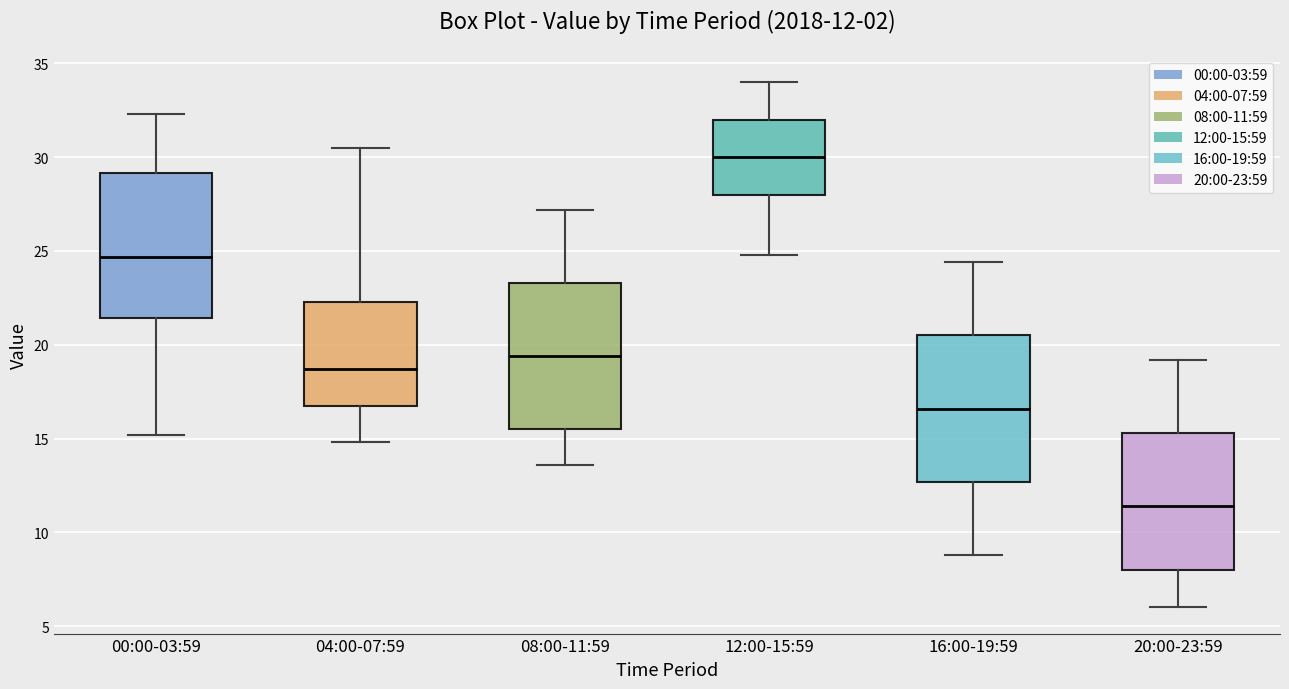

Which box has the highest median line?

12:00-15:59